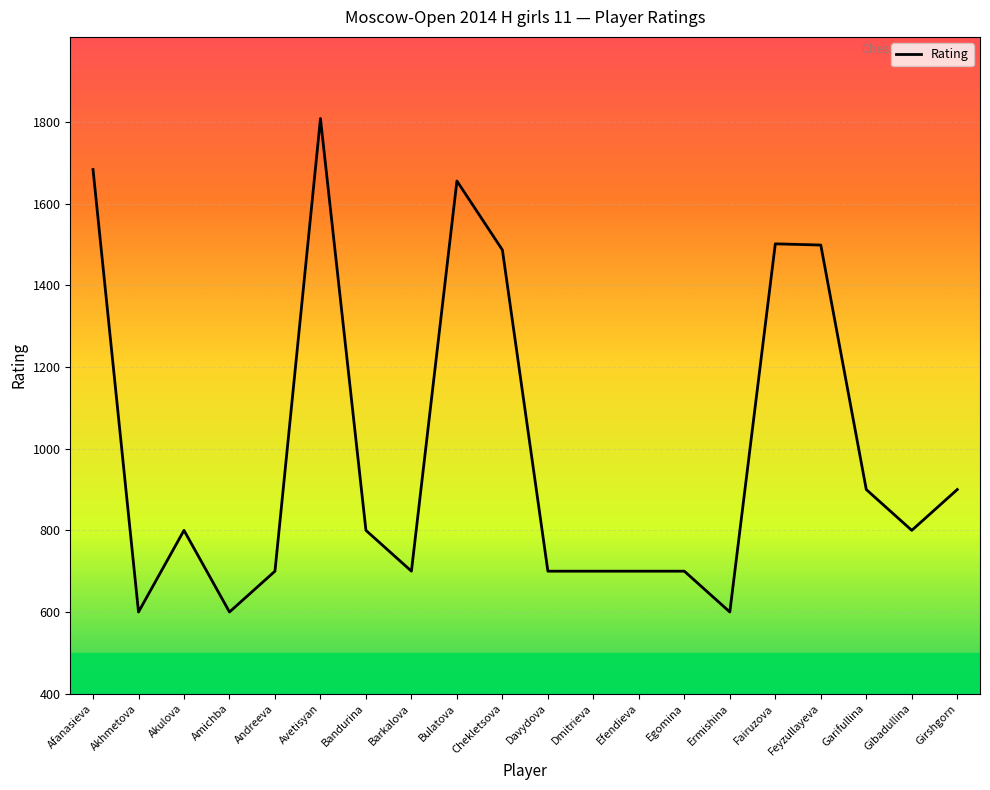

How many distinct data groups are displayed?

1